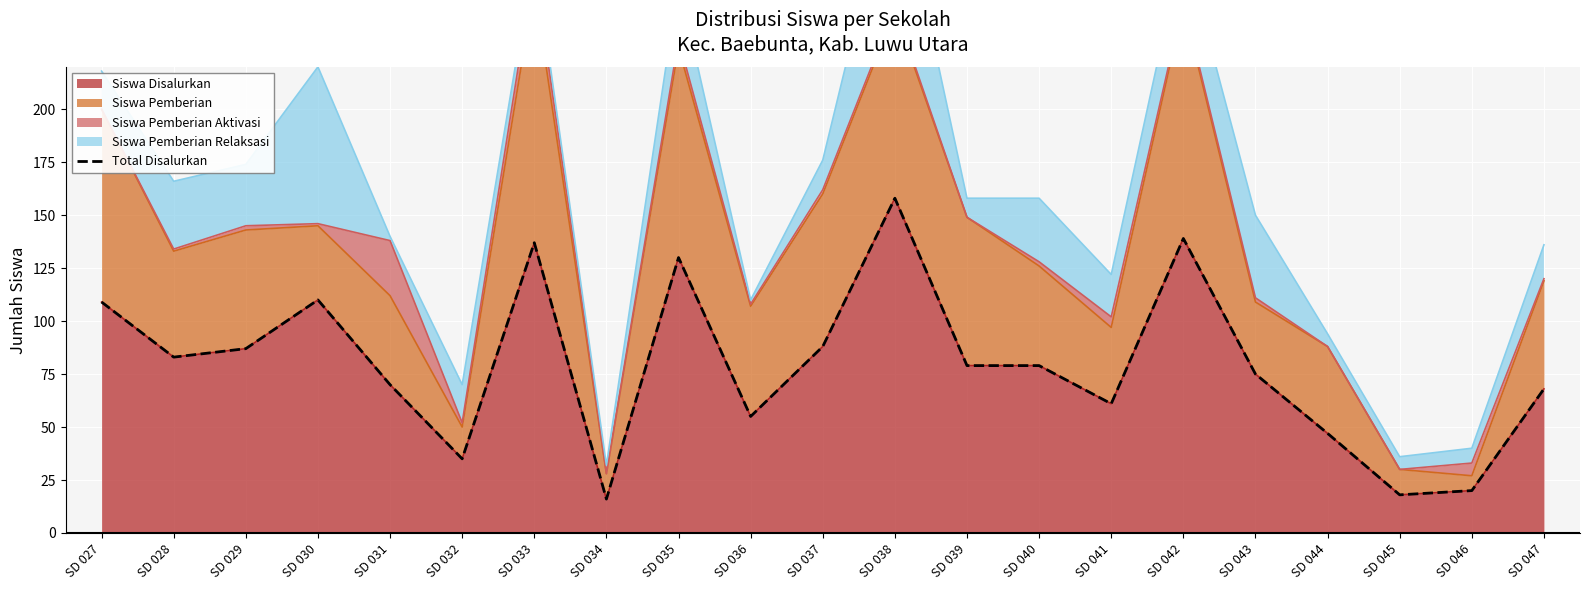

True or false: Siswa Disalurkan has a value of 47 at SD 044.

True